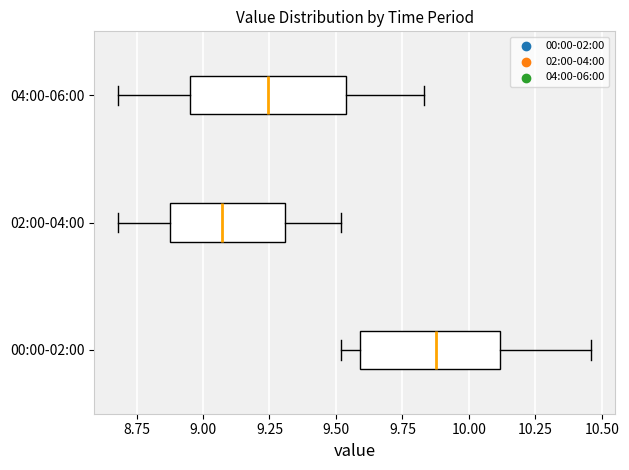

Where is the left edge of the box for 02:00-04:00 on the x-axis? The values are not printed on the chart, so give them approximately, as read against the axis.

8.90